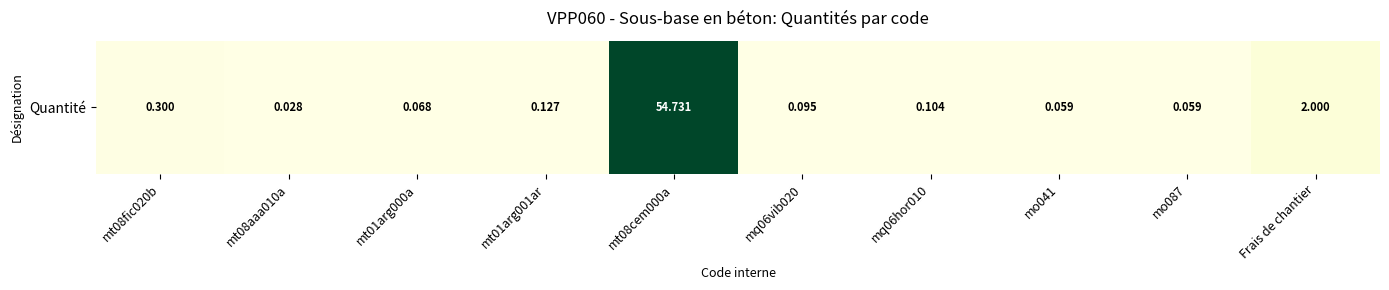

The chart shows a value of 0.1 at mt01arg000a. True or false?

True